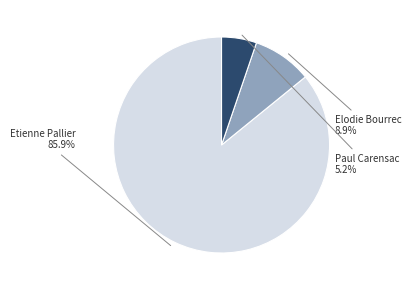

How many slices are in this pie chart?

3